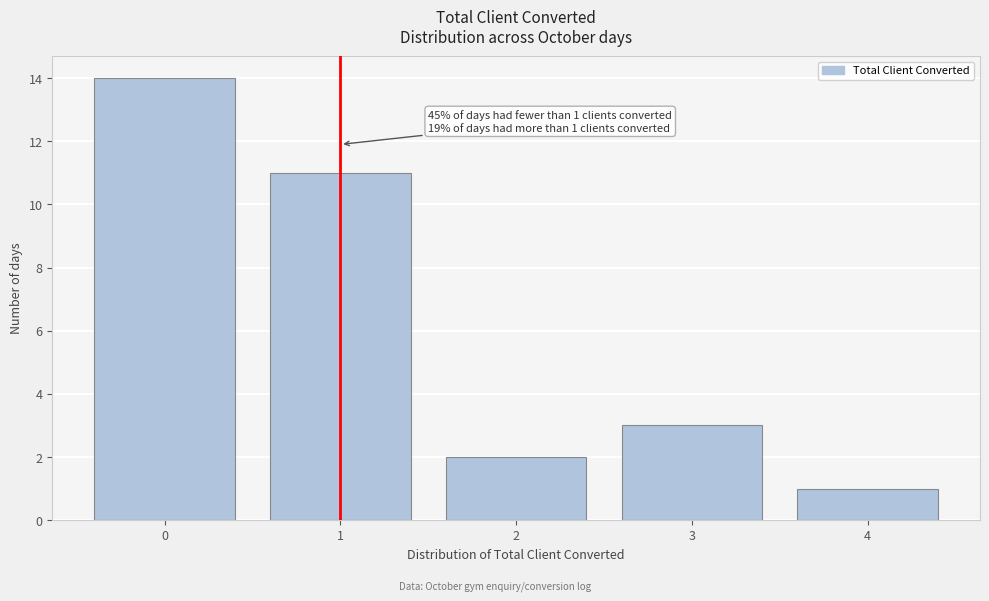

Over which range of the x-axis is the bar tallest?

-0.5 to 0.5